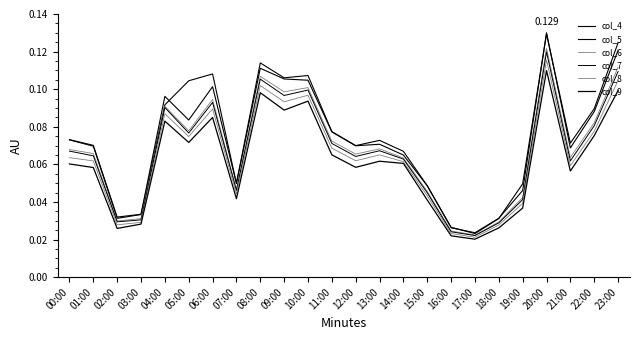

What is the difference between the maximum and minimum values in the col_8 series?

0.1